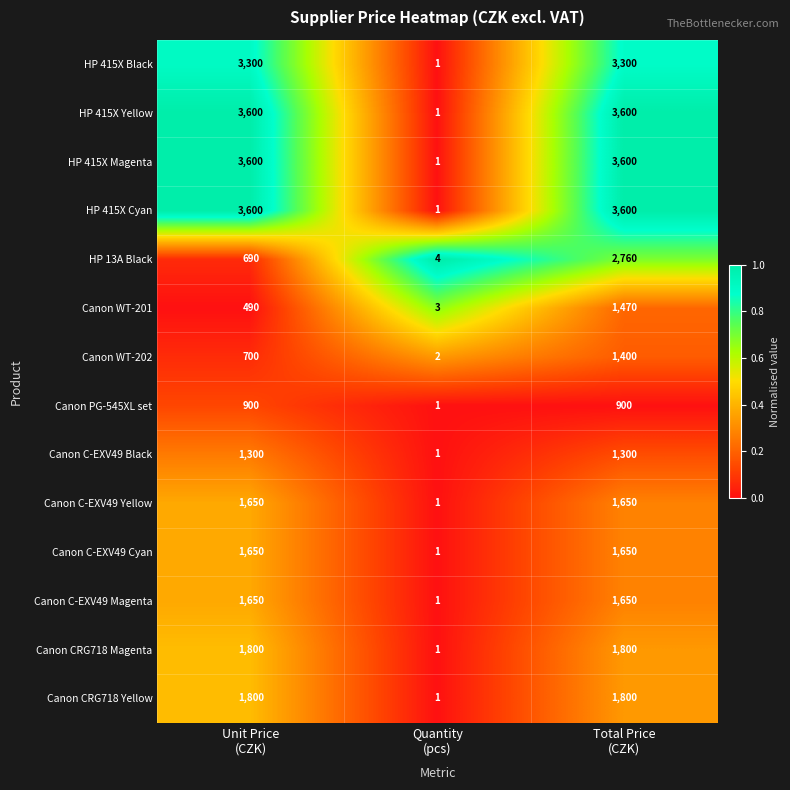

What is the maximum value shown in the chart?

3600